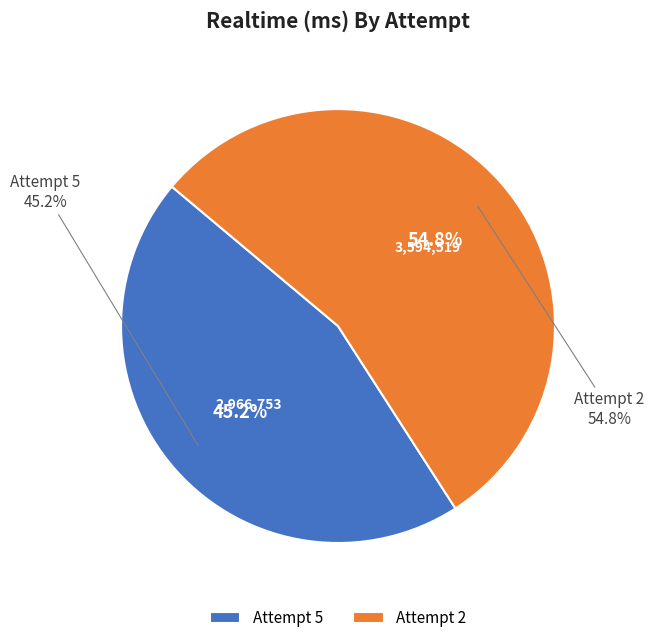

Count the number of slices in the pie.

2